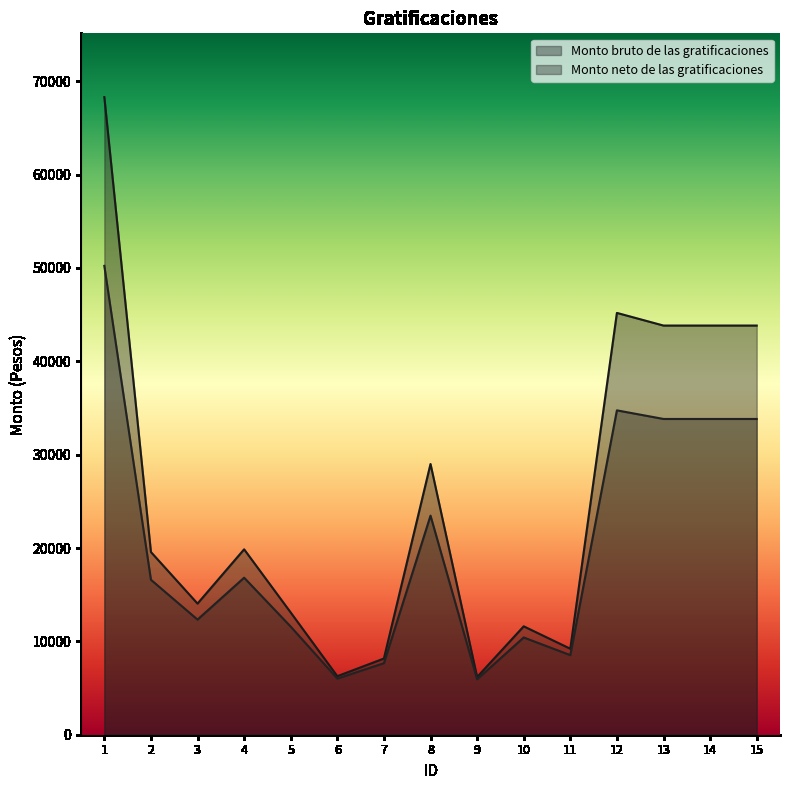

Which series has the largest range (max minus min)?

Monto bruto de las gratificaciones